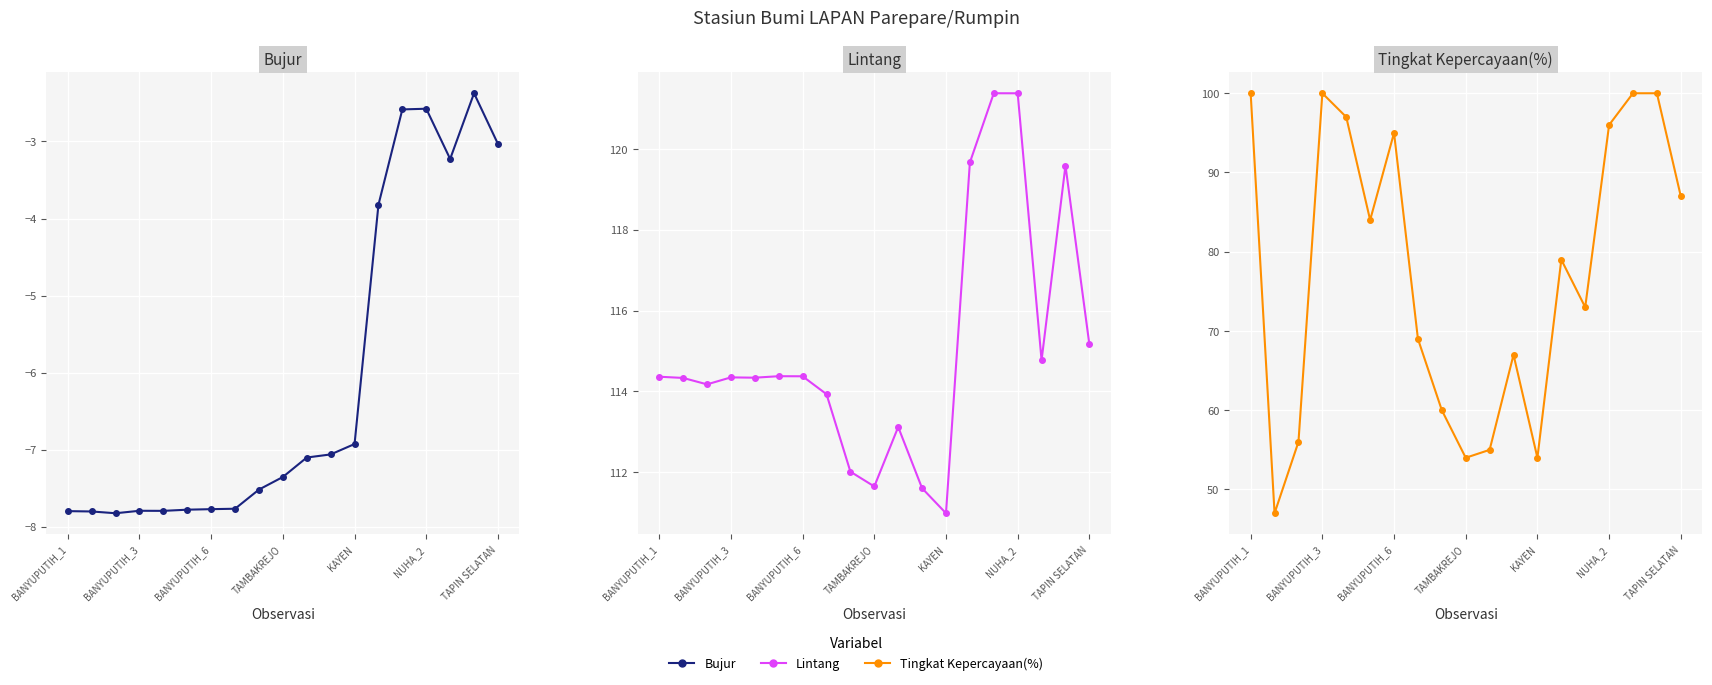

Where is Lintang nearest to the value 116?

TAPIN SELATAN